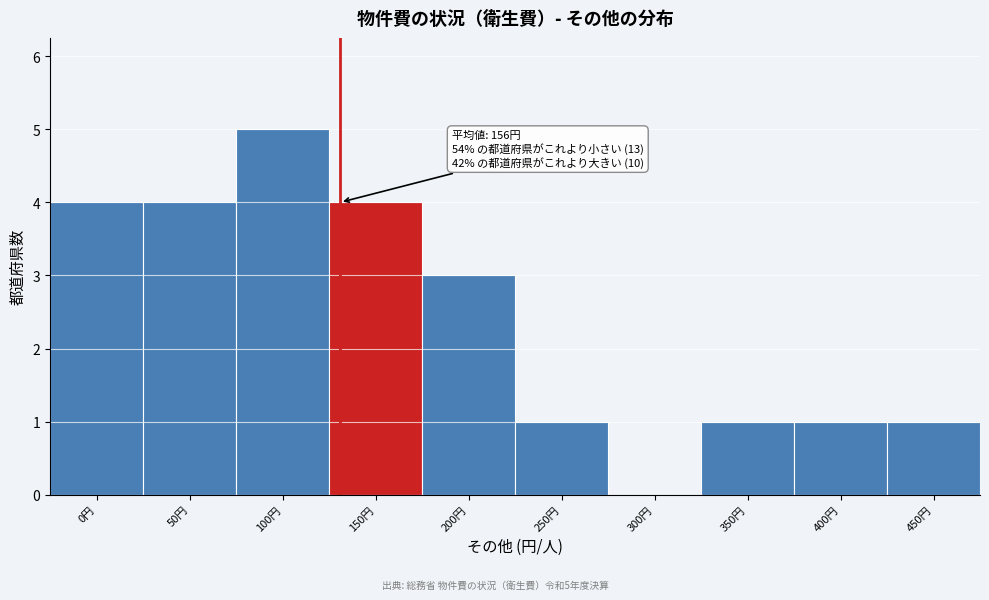

Reading right to left, extract all data points from this chart.

450円=1	400円=1	350円=1	300円=0	250円=1	200円=3	150円=4	100円=5	50円=4	0円=4